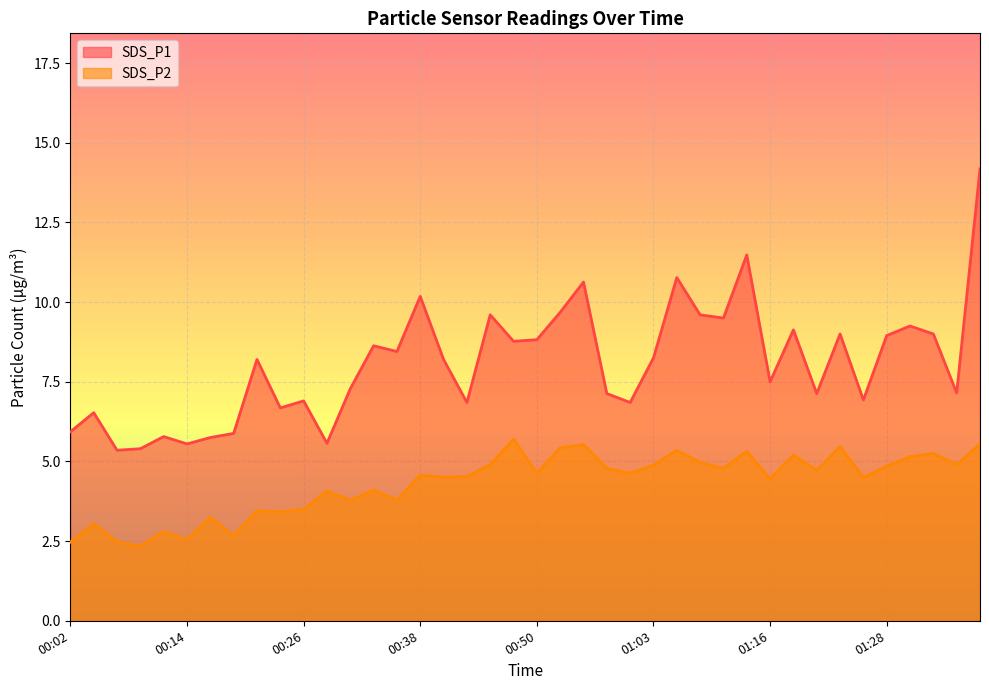

True or false: SDS_P2 has more than 2 interior local peaks.

True